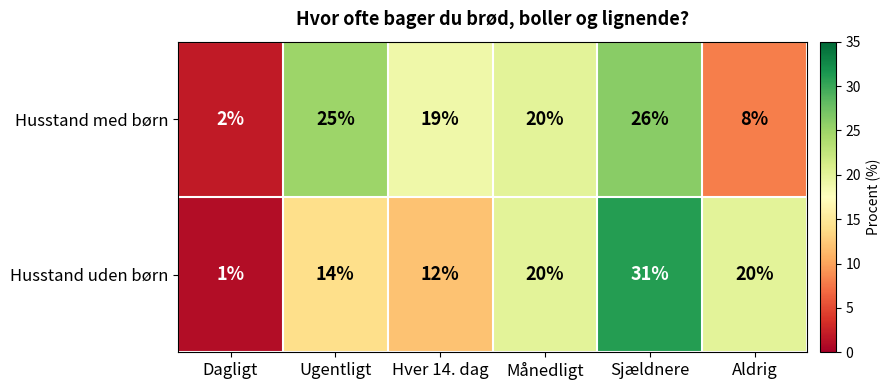

Which series has the largest range (max minus min)?

Husstand uden børn